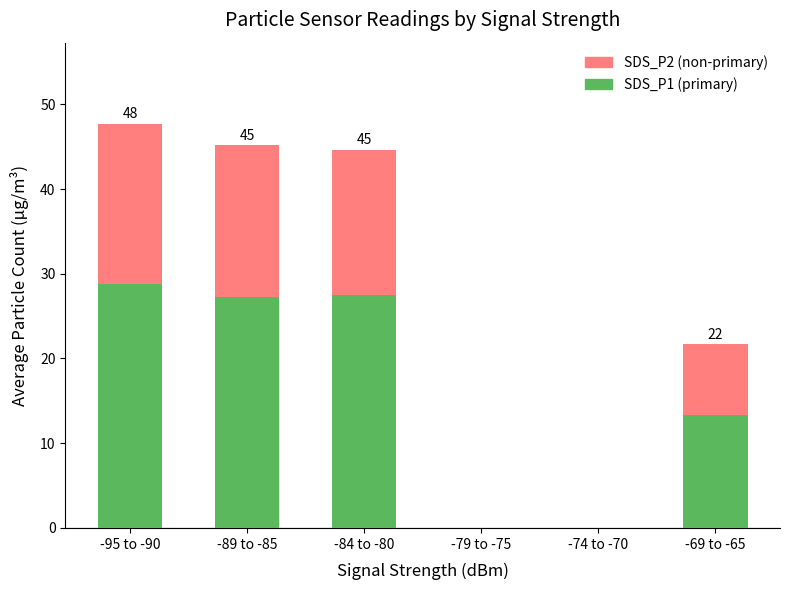

What position from the left is -74 to -70?

5